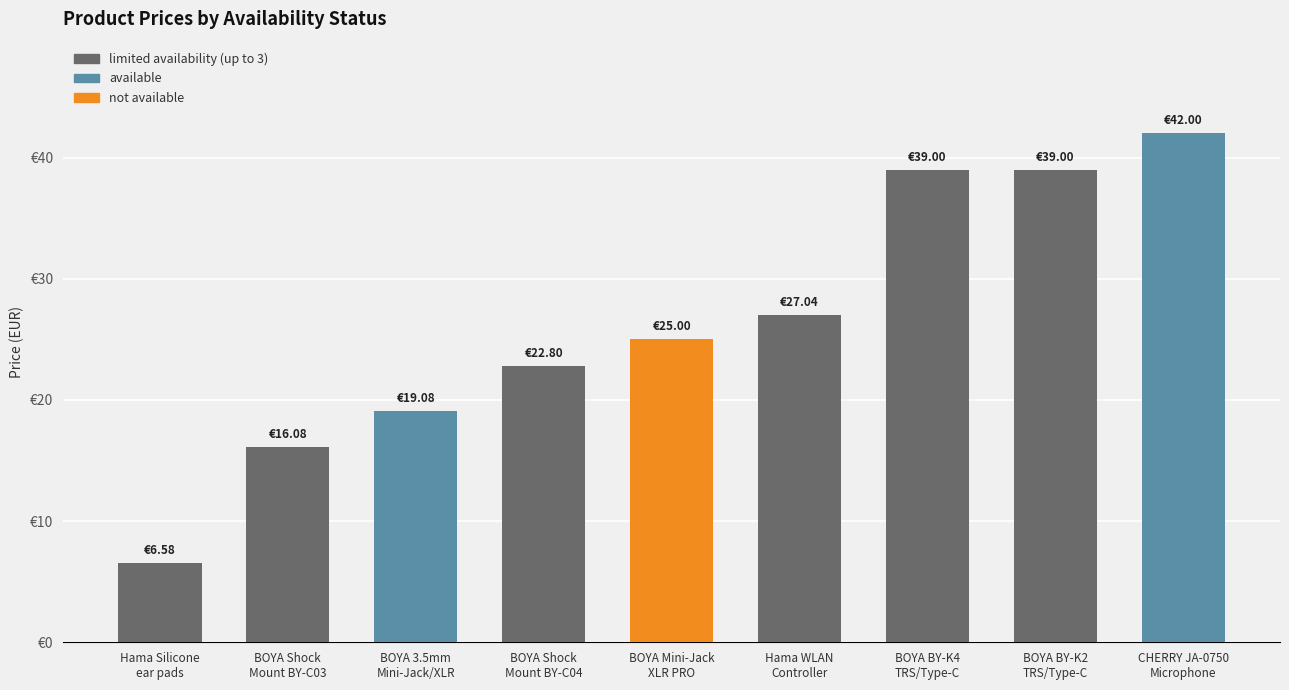

What is the change in value from BOYA 3.5mm
Mini-Jack/XLR to BOYA Shock
Mount BY-C04?

+3.7